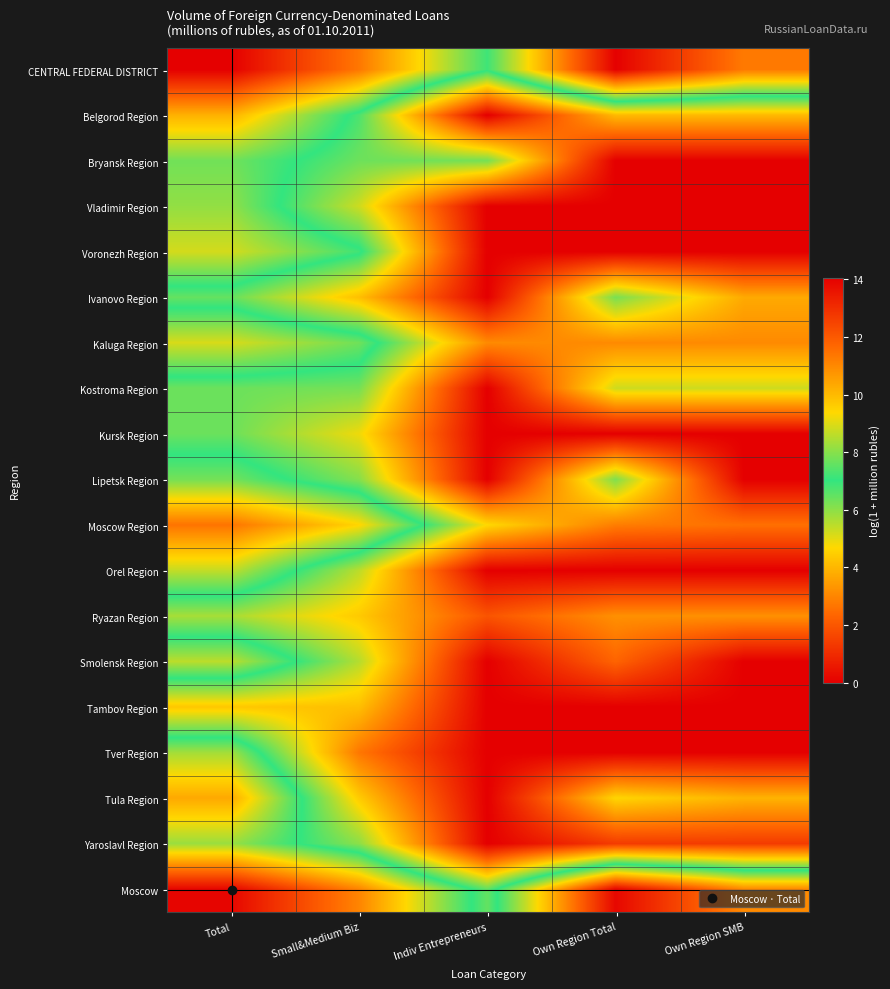

Which category has the lowest value across all series?

Indiv Entrepreneurs